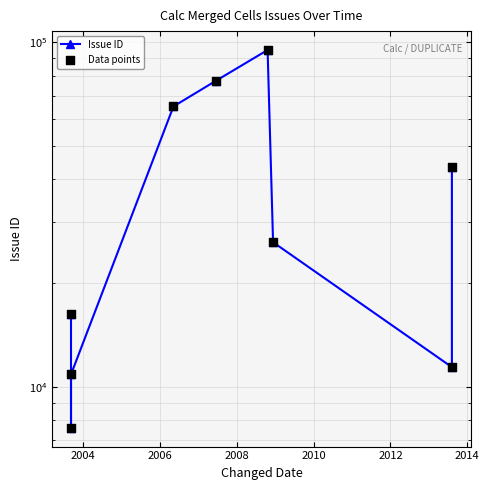

What is the total value across all series at 2014?

52576